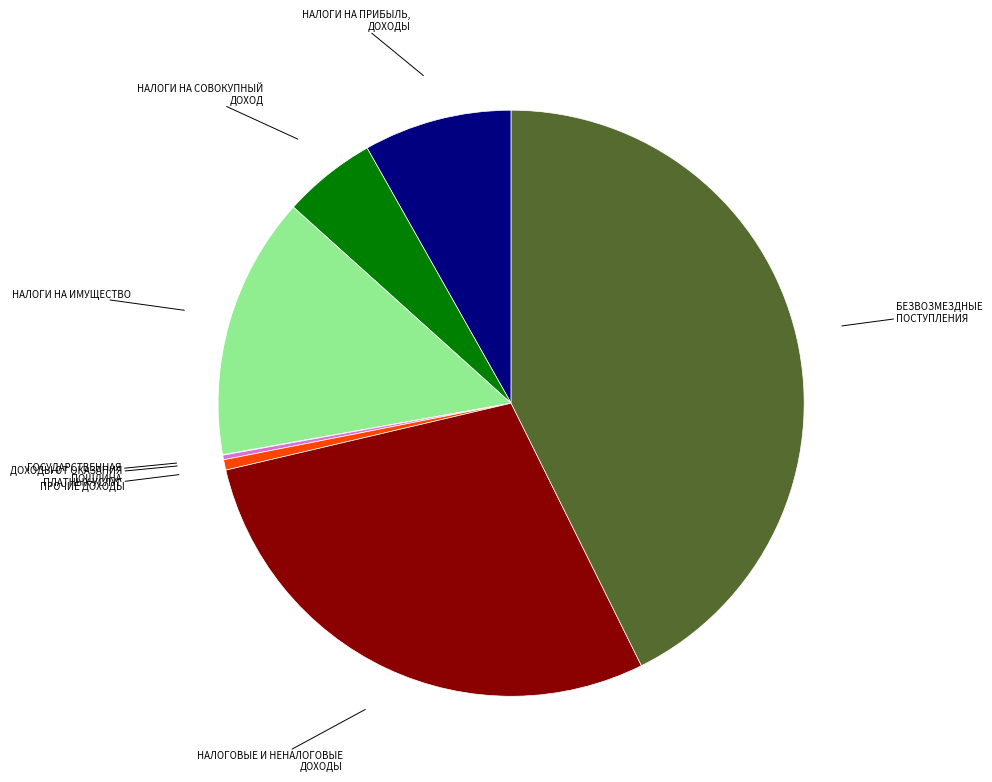

Is there any slice that represents more than half of the pie?

No